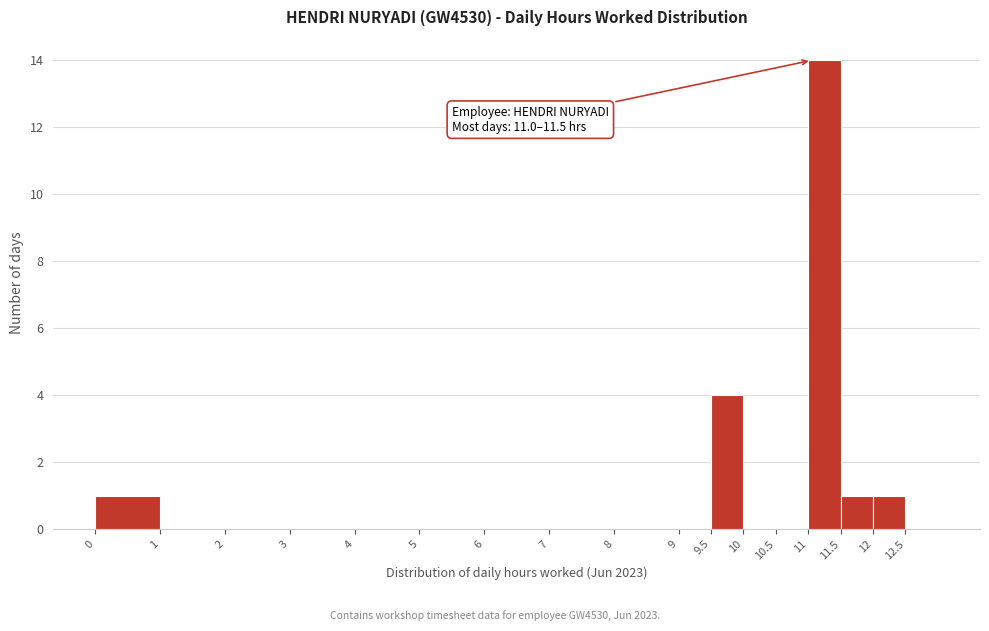

Which range on the x-axis has the tallest bar?

11.0 to 11.5